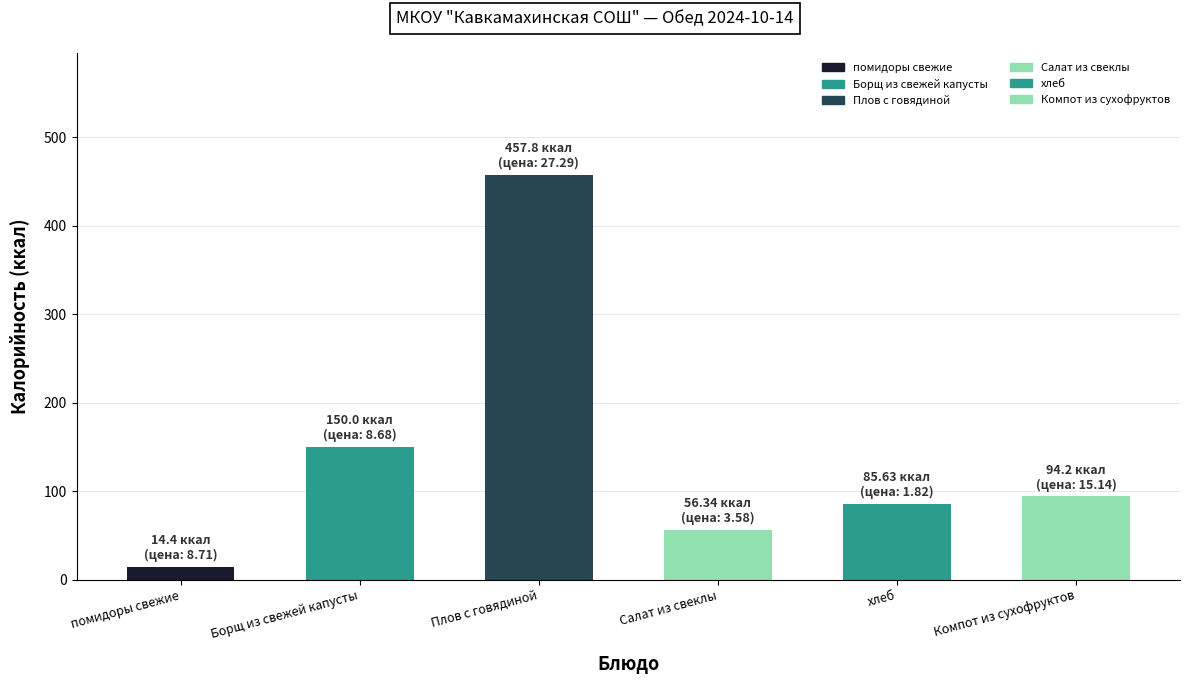

At which label is the value closest to 236?

Борщ из свежей капусты